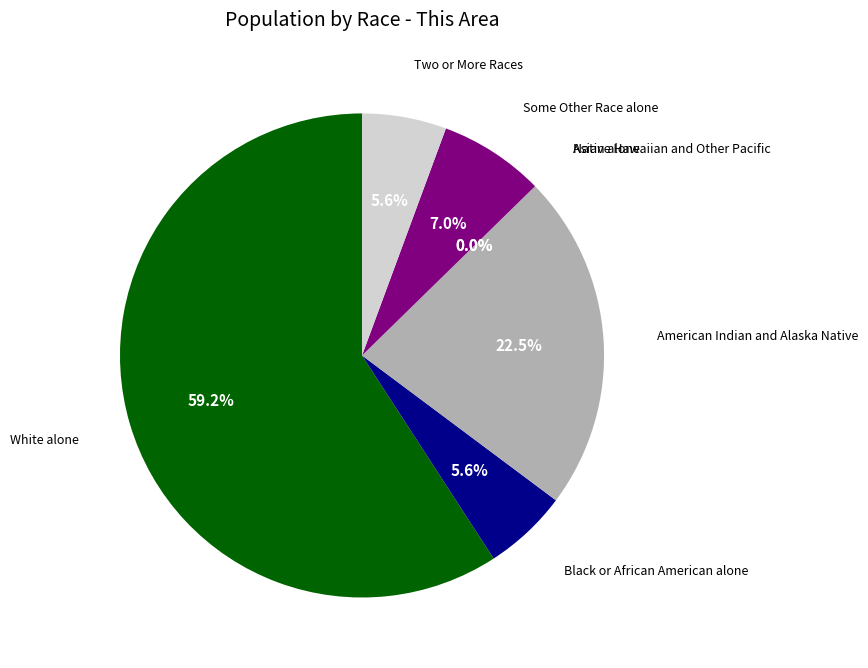

To the nearest percent, what portion does Some Other Race alone represent?

7%